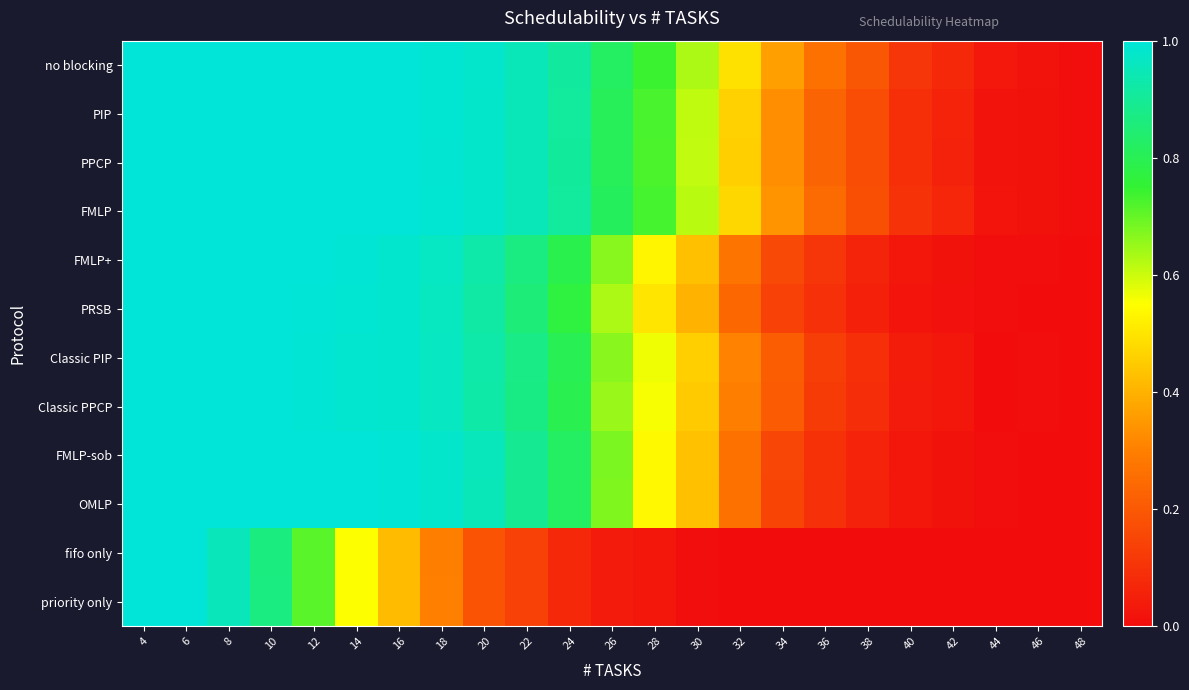

How many data points does each series have?

23